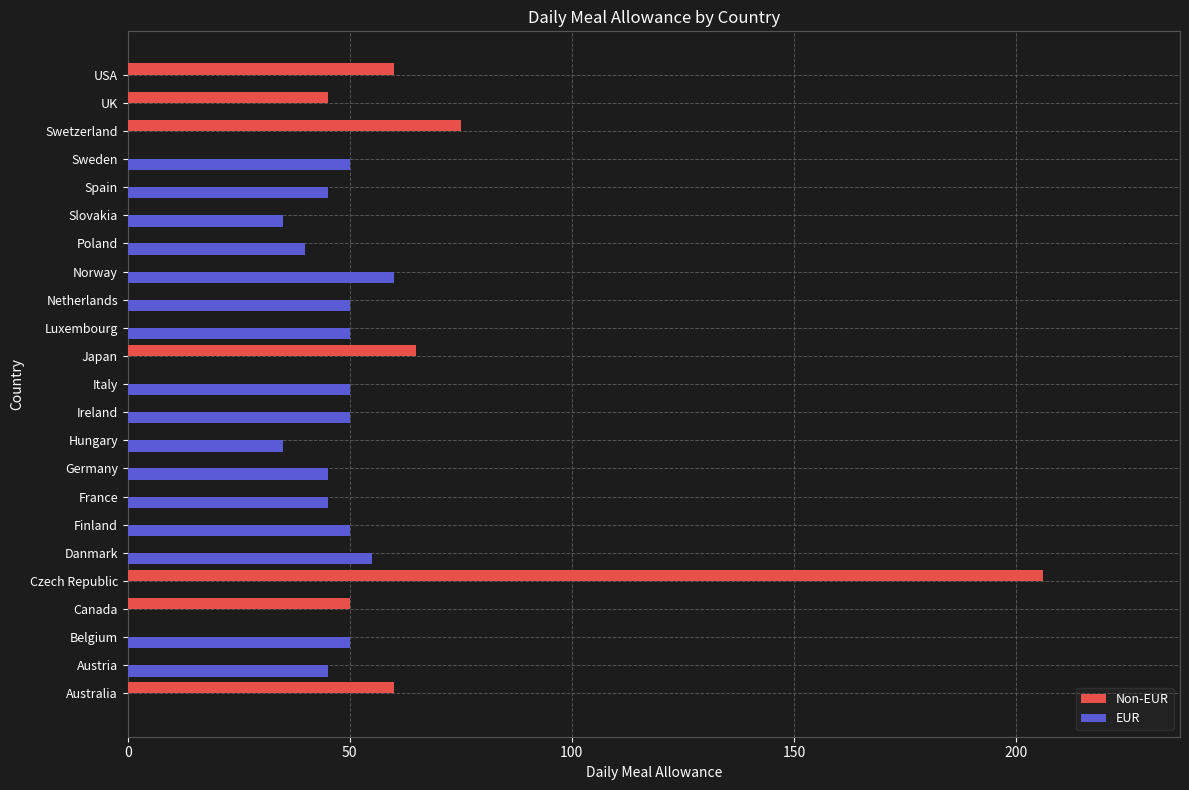

True or false: Non-EUR has a value of 0 at Italy.

True